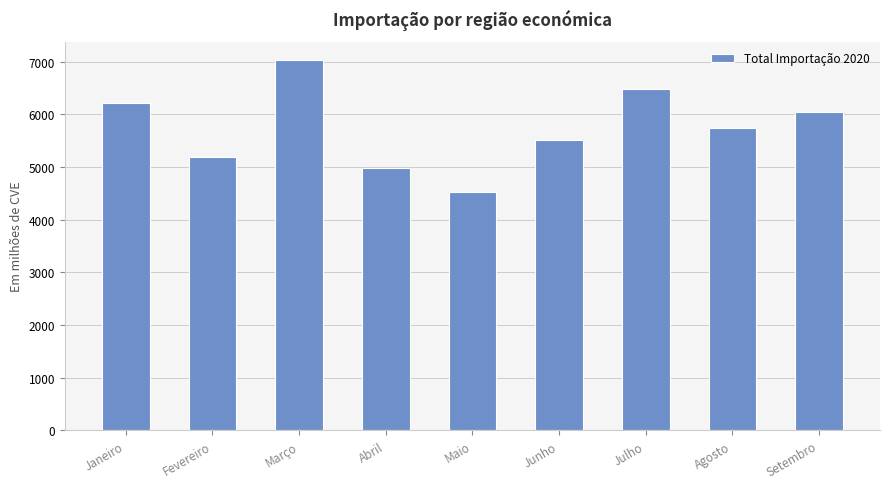

Which has a higher value, Fevereiro or Julho?

Julho